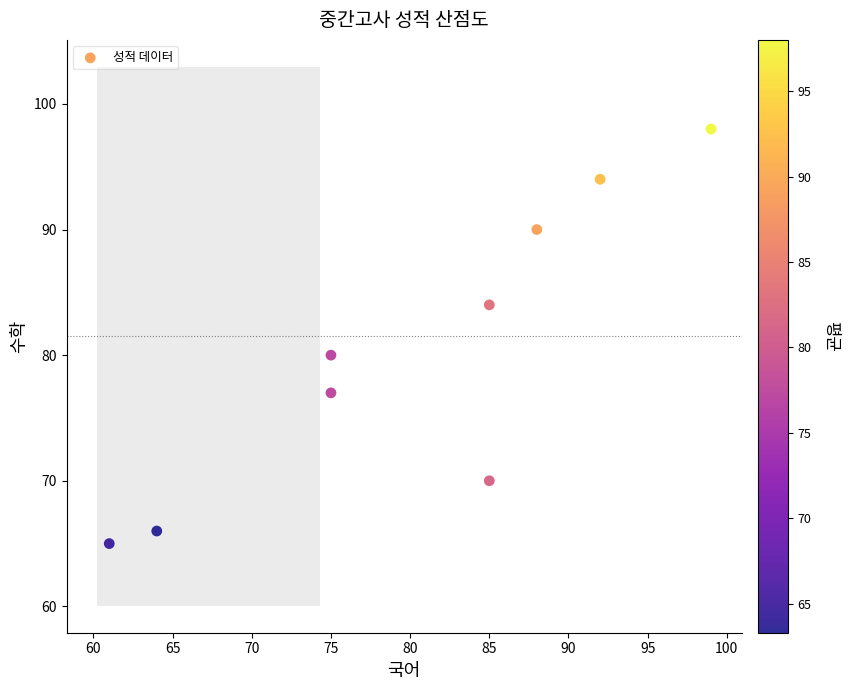

What Y value in the scatter plot is closest to 81?

80